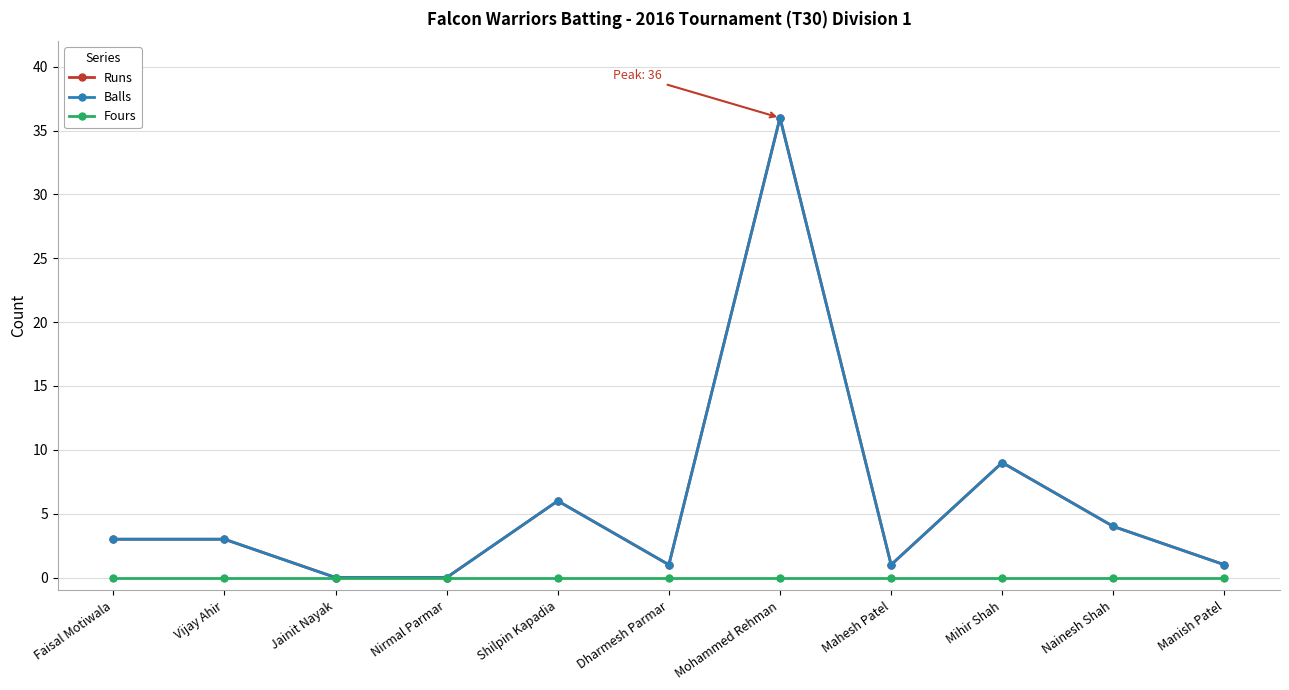

Does the chart have visible grid lines?

Yes